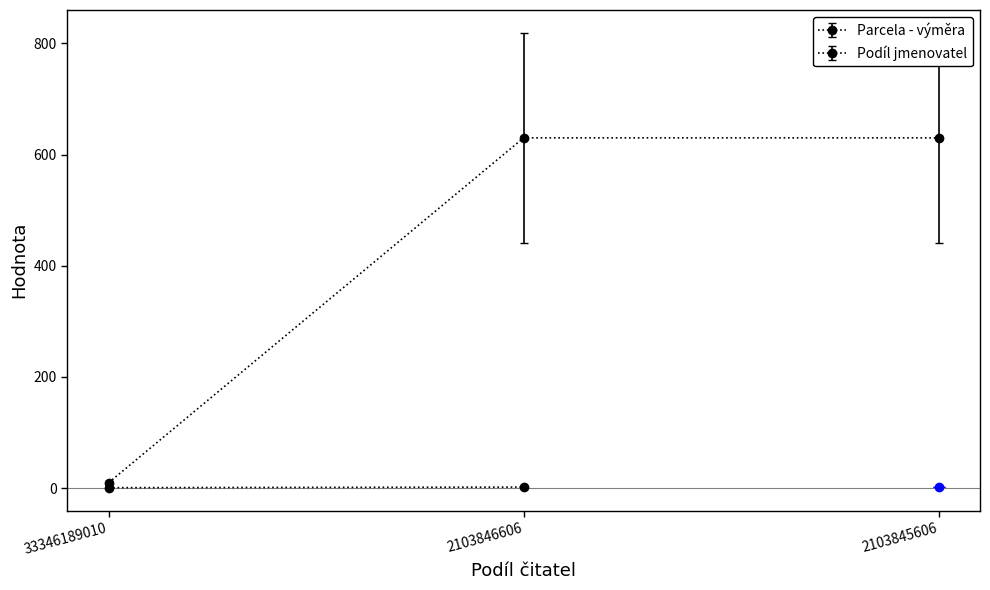

What are all the series names shown in the legend?

Parcela - výměra, Podíl jmenovatel